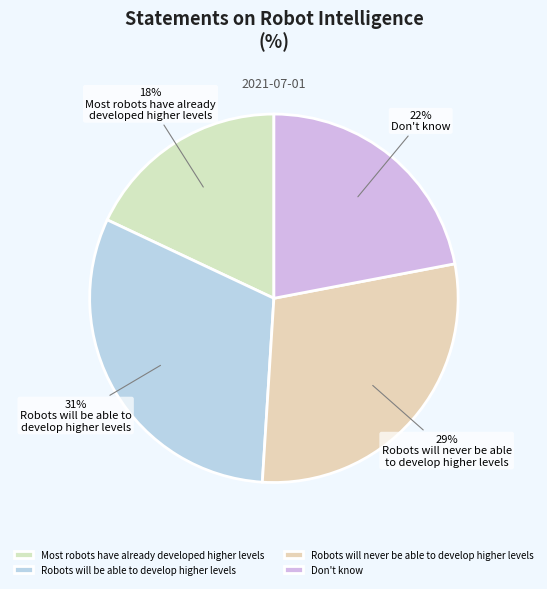

To the nearest percent, what is the average slice percentage?

25%